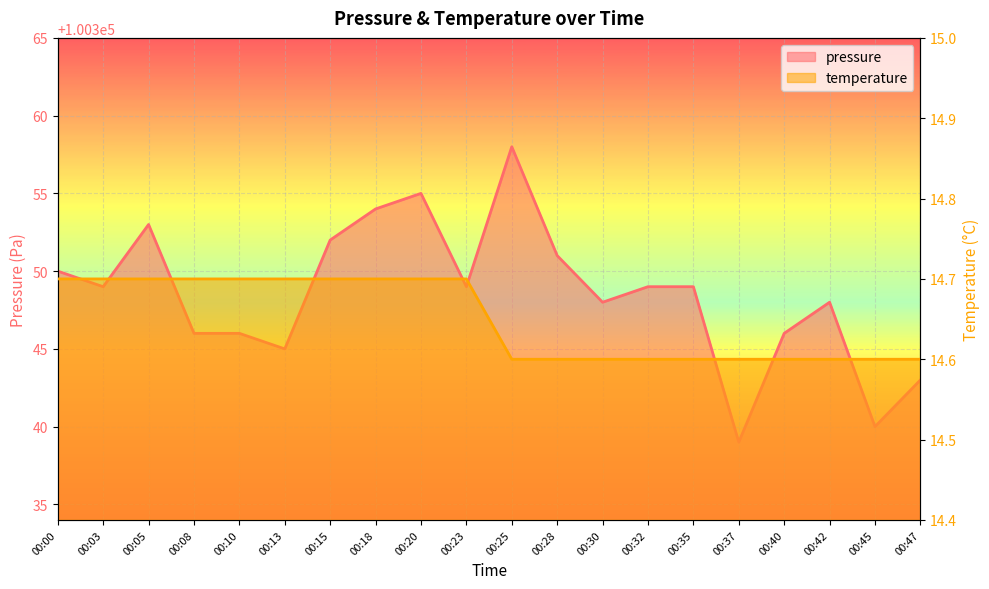

What is the difference between the highest and lowest values at 00:45?

100325.4